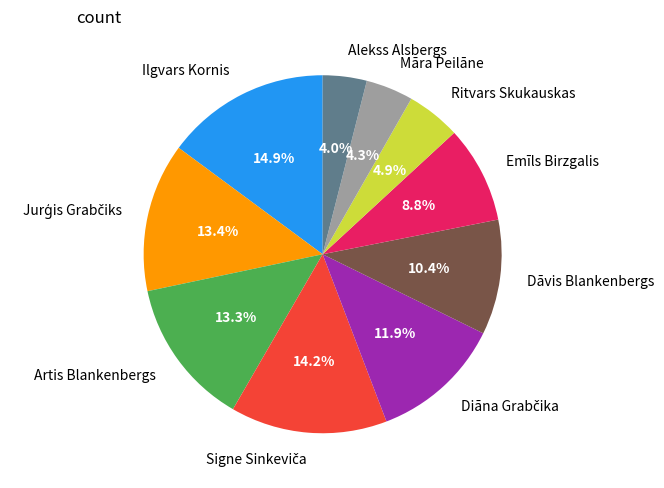

Does Ilgvars Kornis account for over 50% of the chart?

No